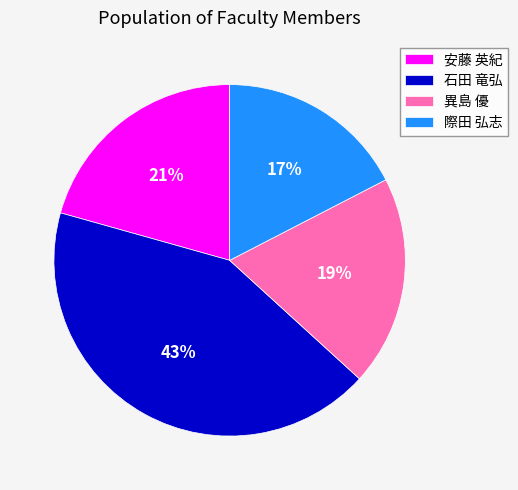

Rank the categories by value from lowest to highest.

際田 弘志, 異島 優, 安藤 英紀, 石田 竜弘